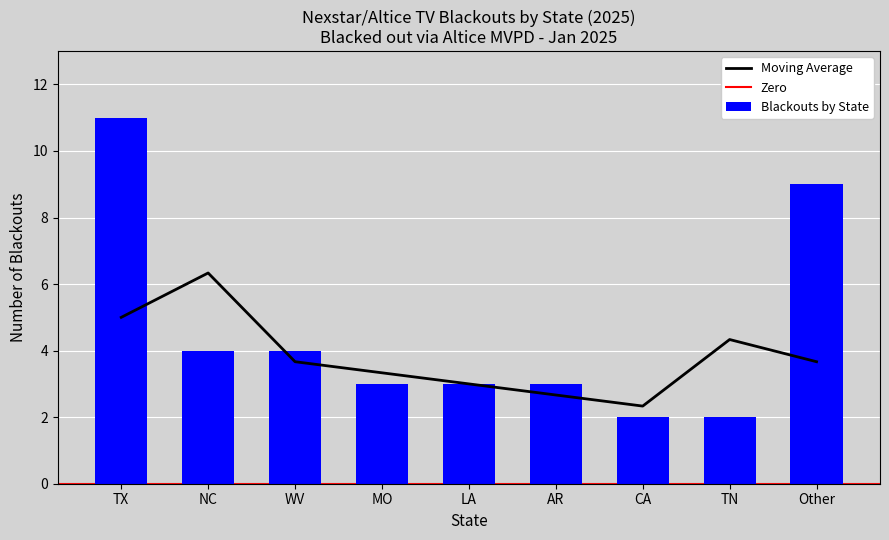

What is the sum of all Blackouts by State values?

41